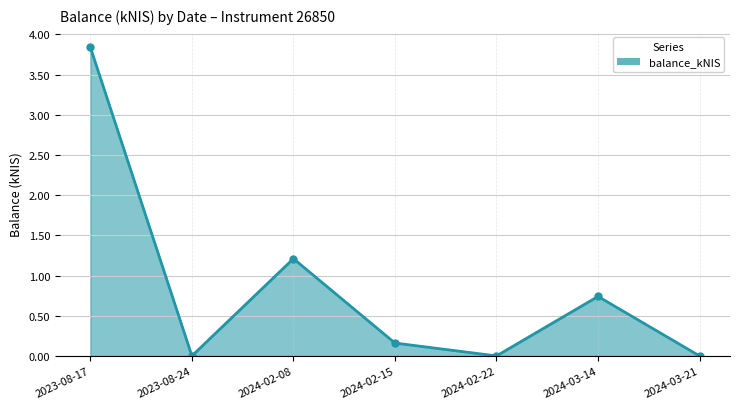

What is the greatest value displayed?

3.8